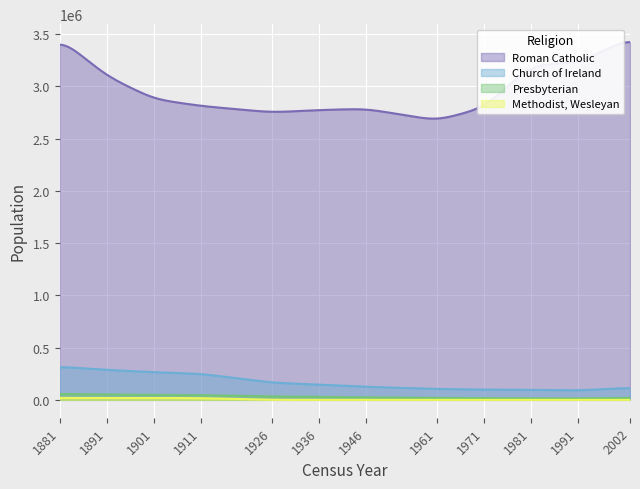

At which label does Church of Ireland reach its minimum?

1991